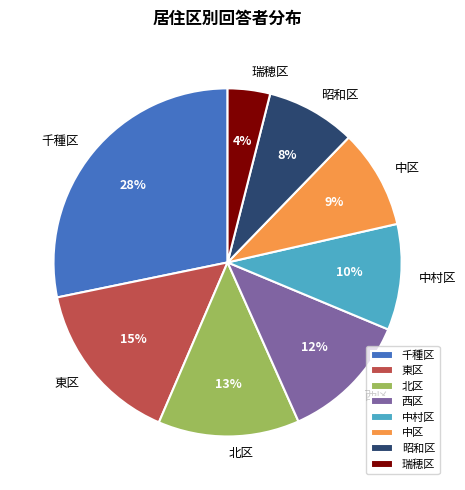

Is there a majority slice in this chart?

No